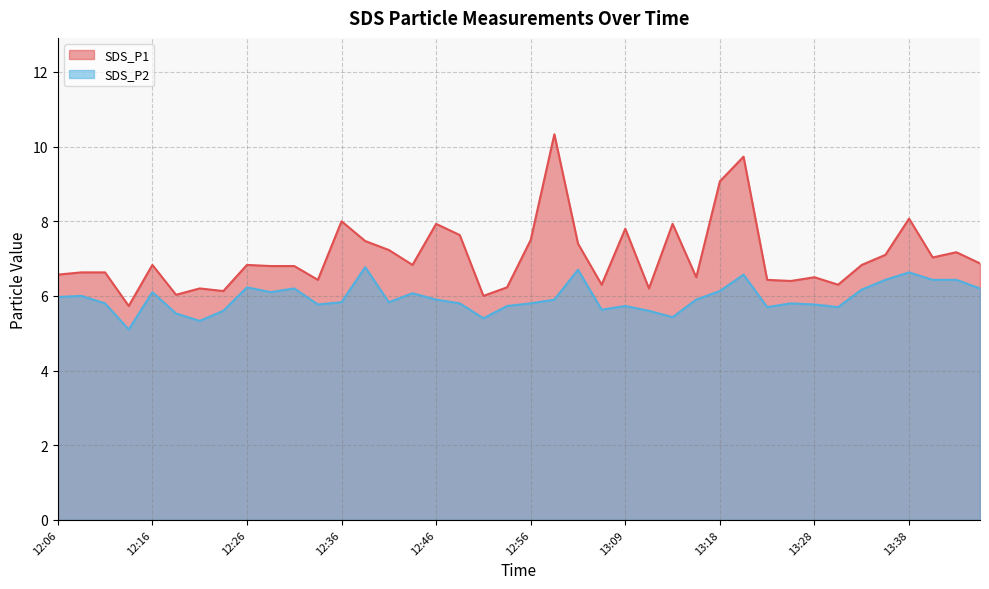

What is the total value across all series at 13:16?

12.4